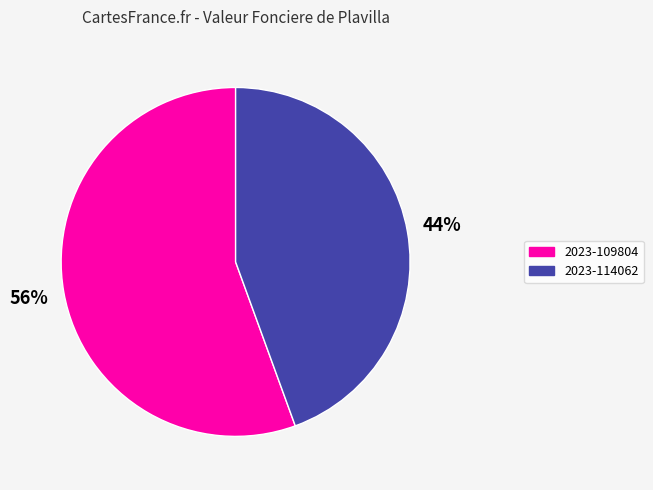

To the nearest percent, what is the combined percentage of 2023-109804 and 2023-114062?

100%